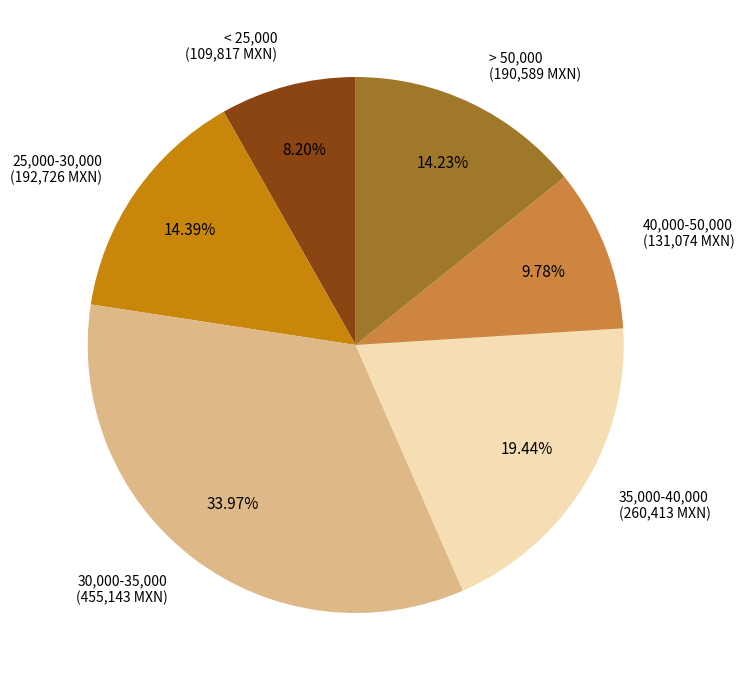

Is there any slice that represents more than half of the pie?

No